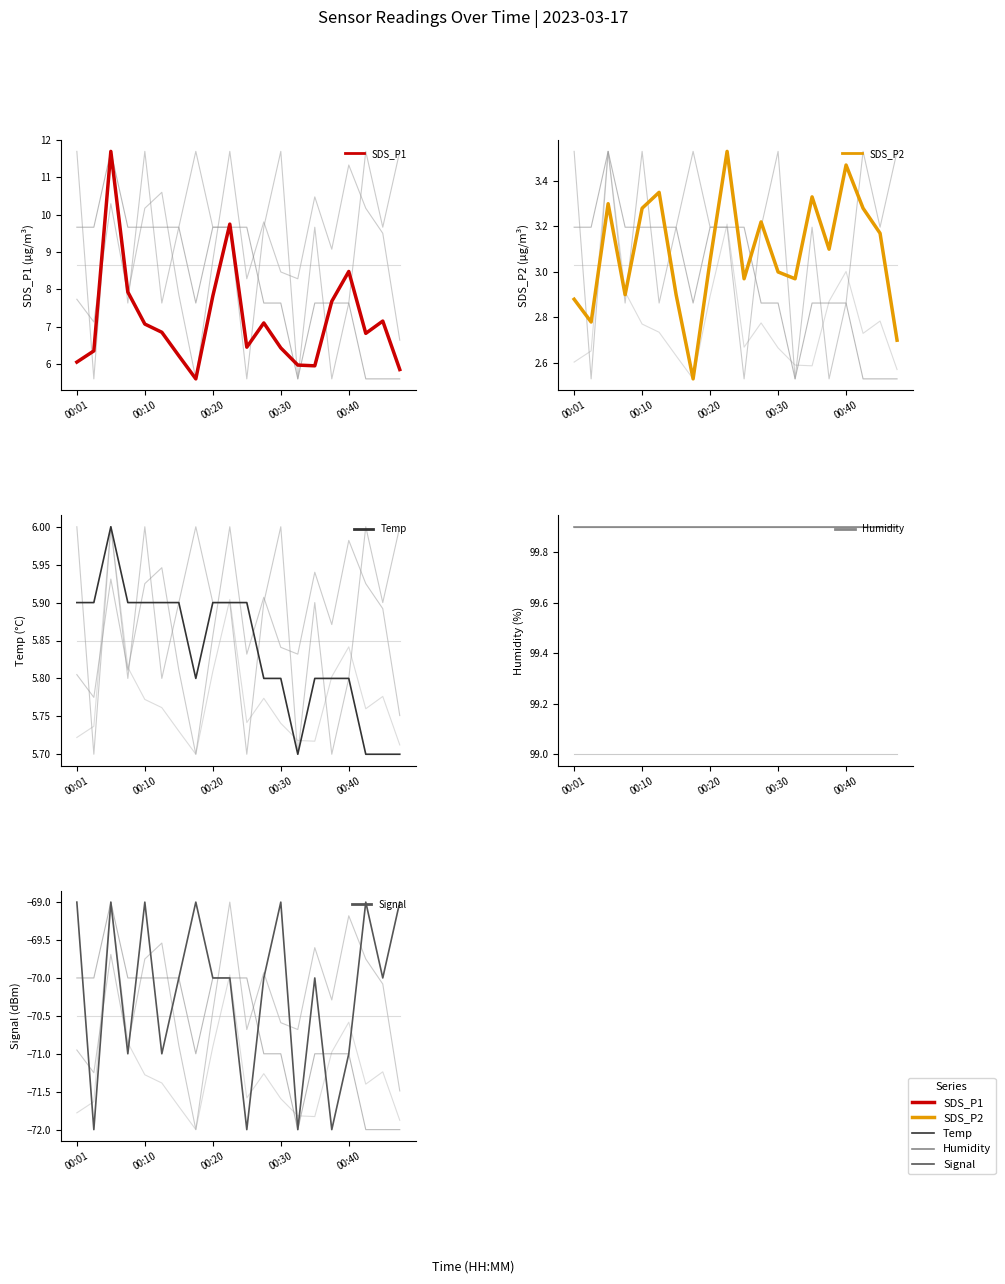

Rank the series at 00:30 from lowest to highest value.

Signal, SDS_P2, Temp, SDS_P1, Humidity